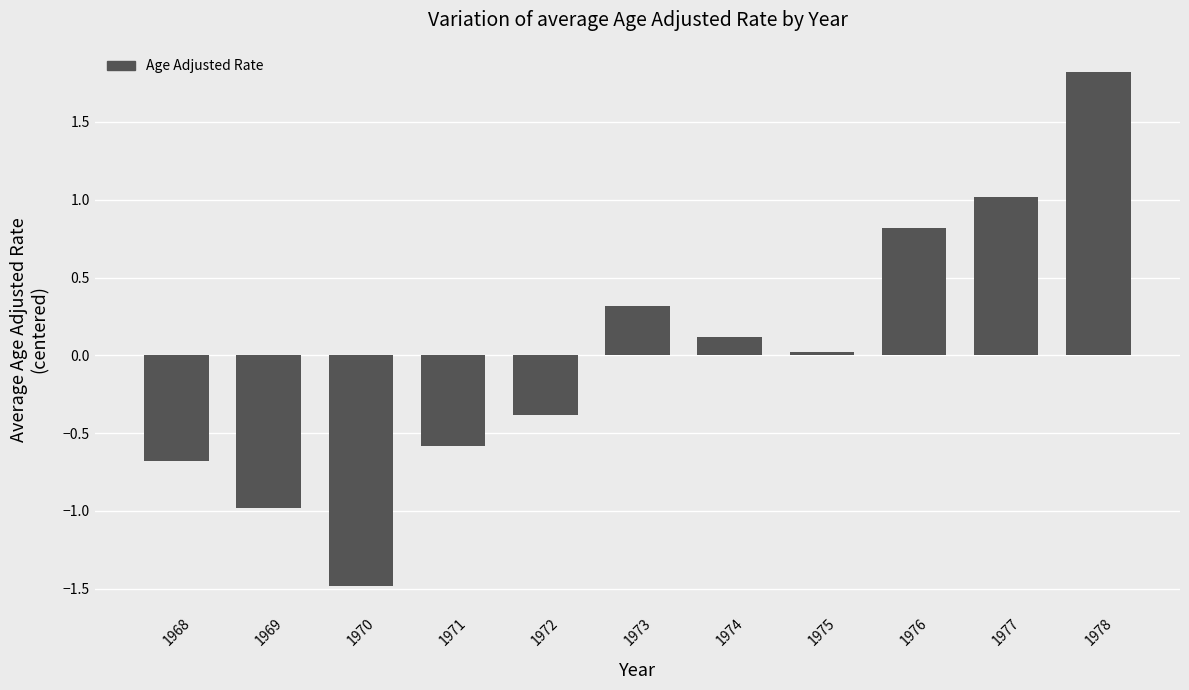

True or false: the data shows 0.1 at 1973.

False